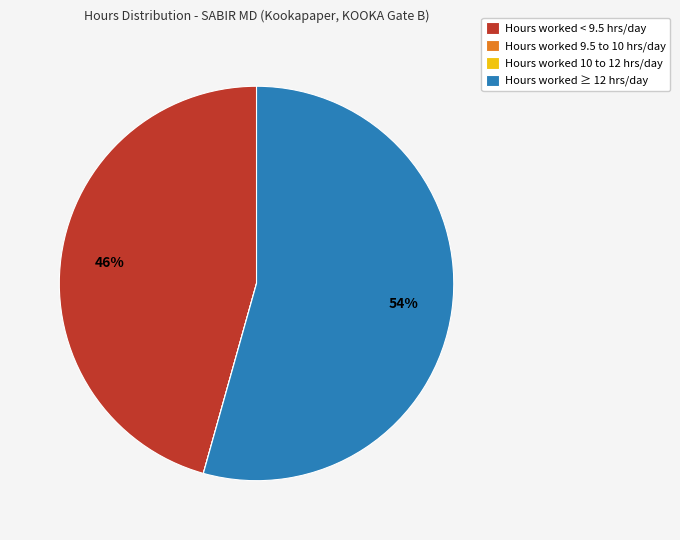

Which slice is the largest?

Hours worked ≥ 12 hrs/day